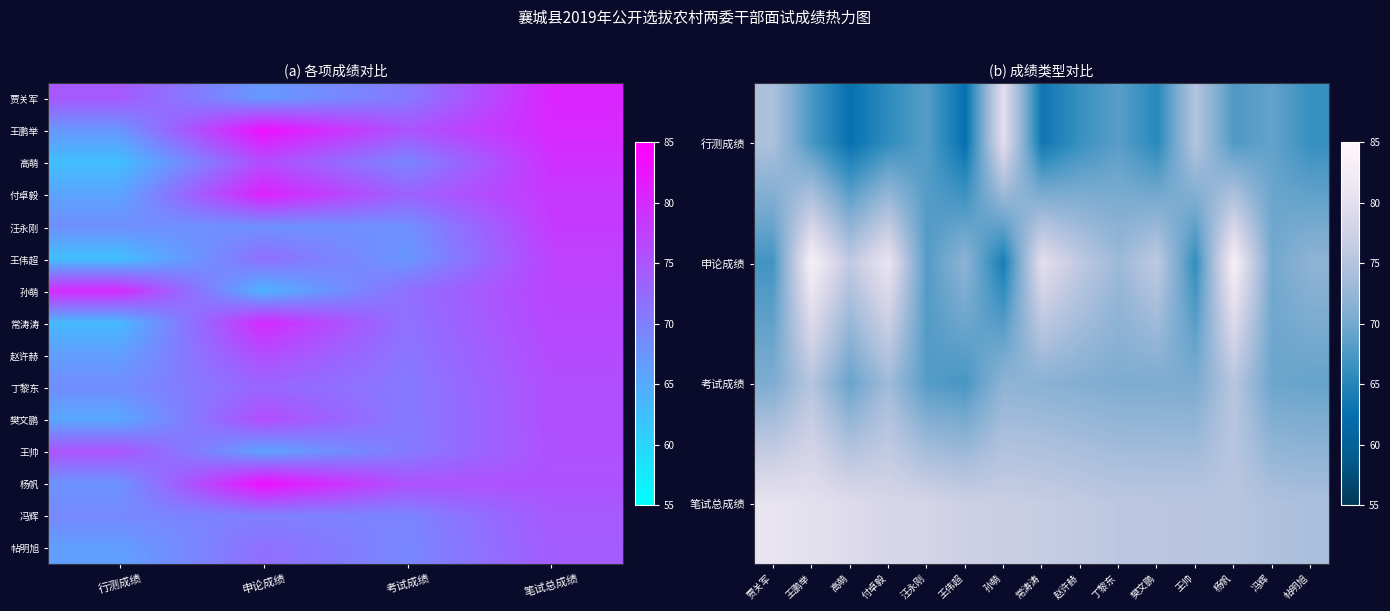

What is the spread (max minus min) of values at 行测成绩?

17.4